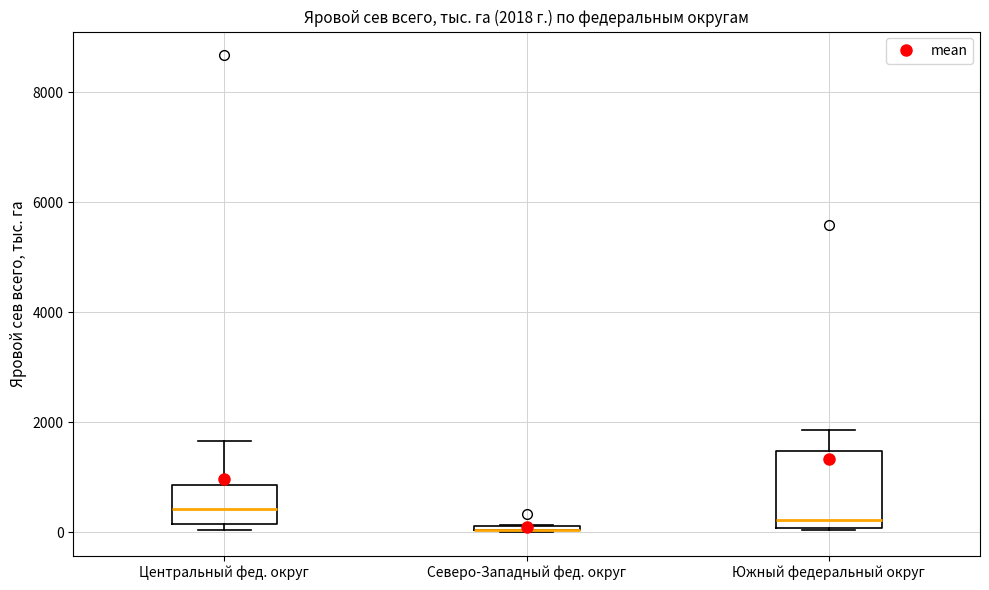

Comparing the boxes themselves (not the whiskers), which one is the tallest?

Южный федеральный округ